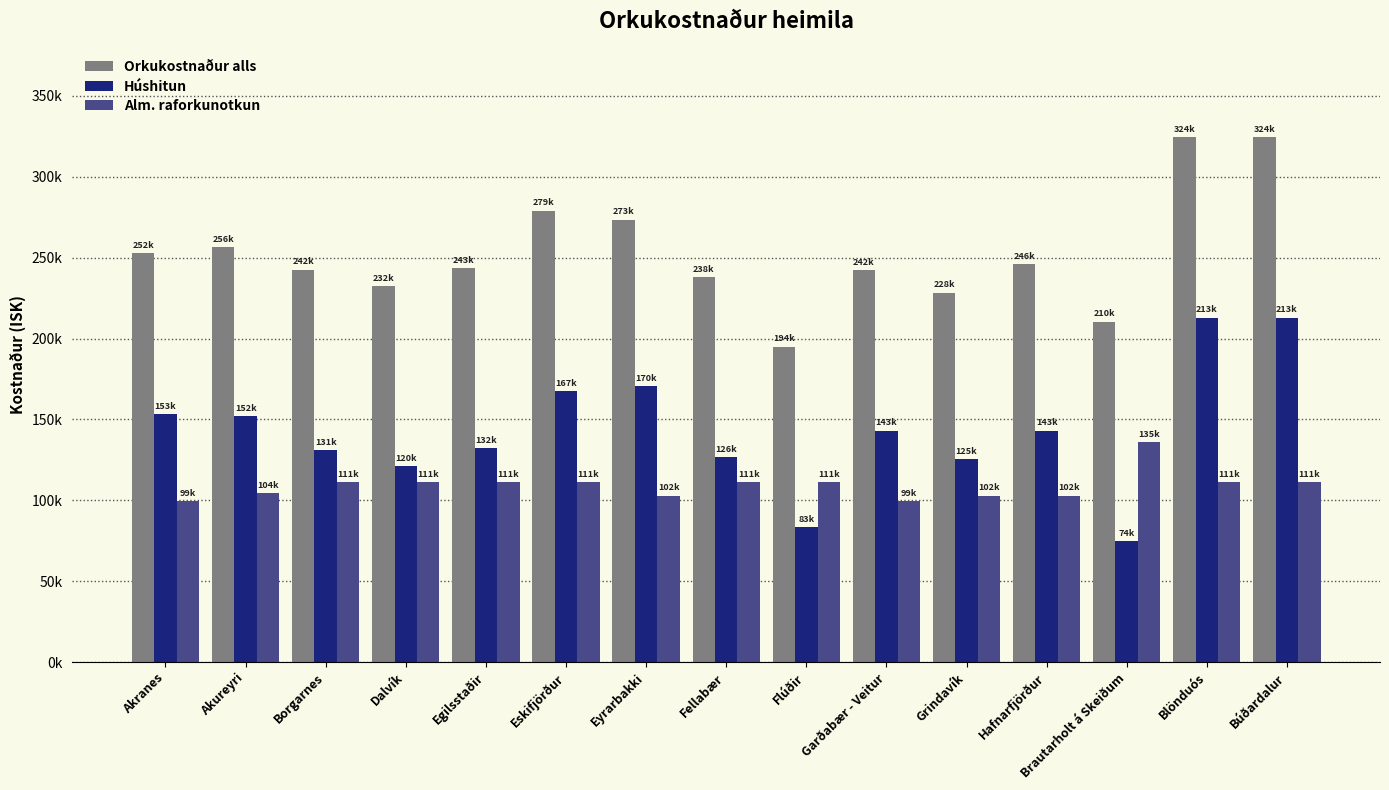

What is the total value across all series at Búðardalur?

648976